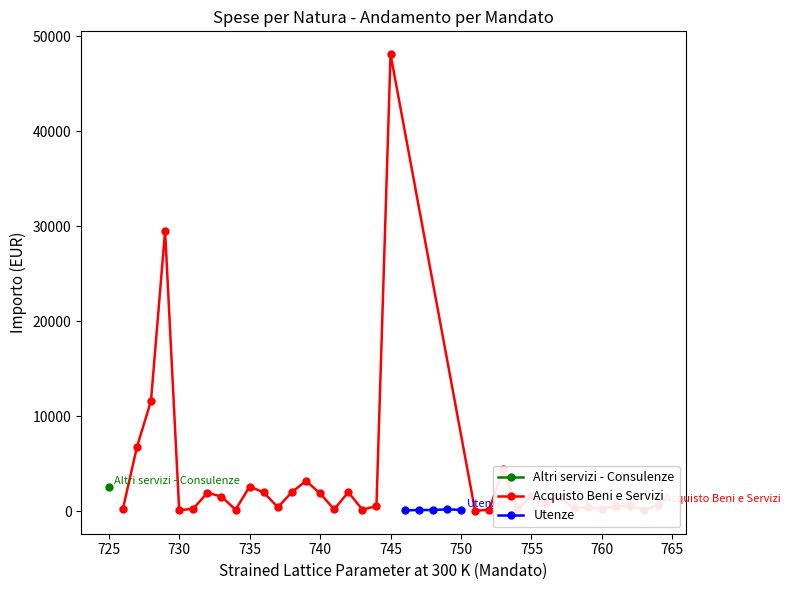

True or false: Acquisto Beni e Servizi has more than 2 interior local peaks.

True